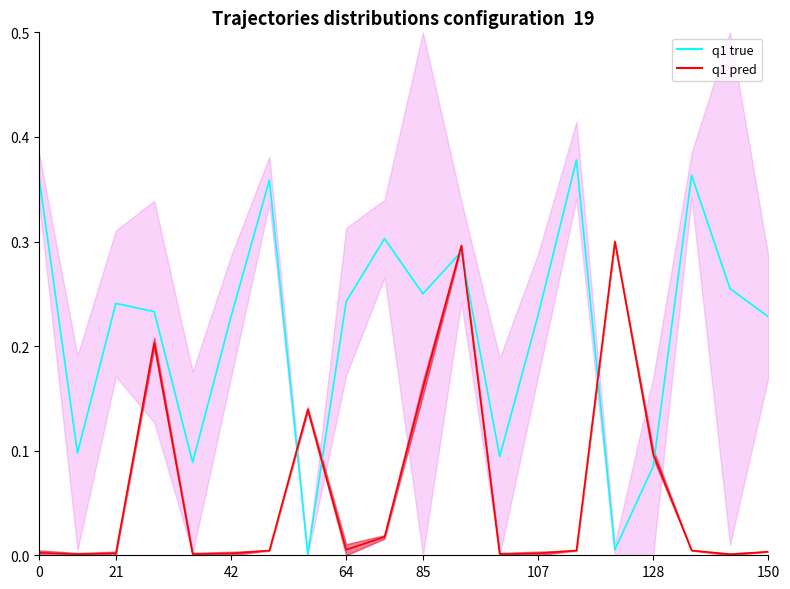

At how many categories does at least one series exceed 0?

20